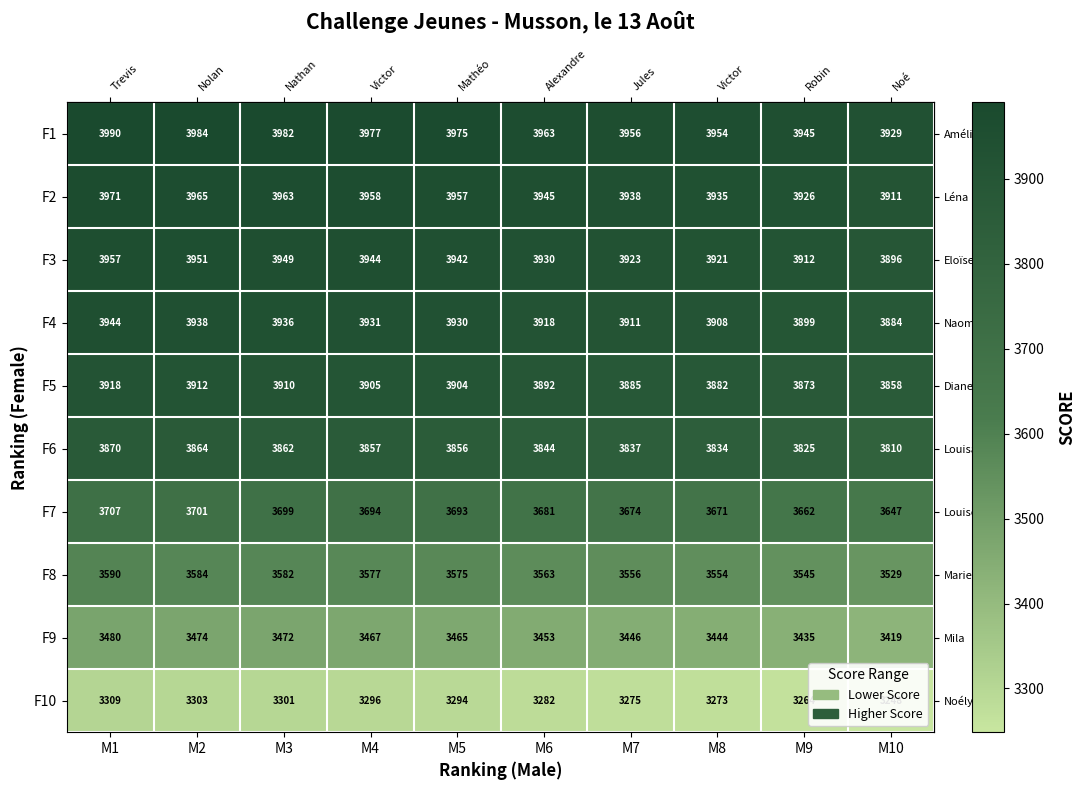

The value of F2 at M8 is 3935. True or false?

True